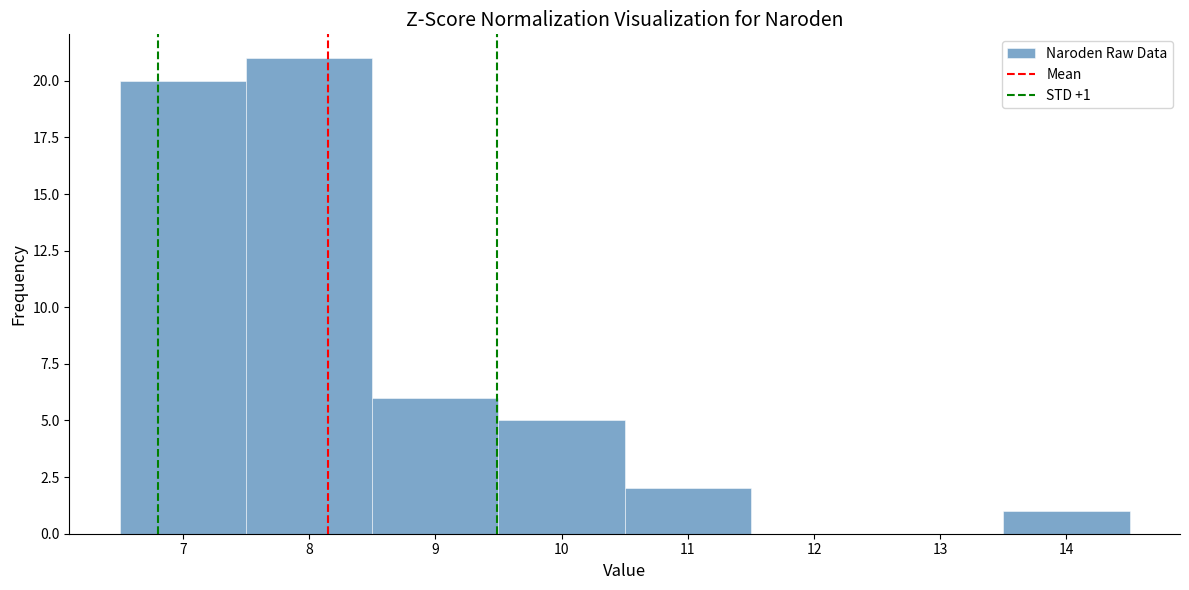

Over which range of the x-axis is the bar tallest?

7.5 to 8.5